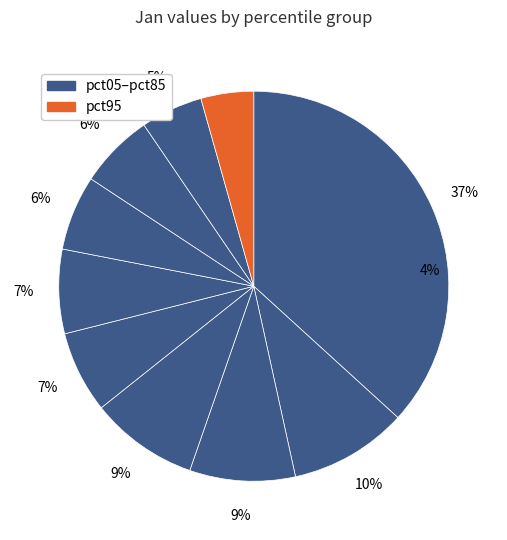

Does any single category account for the majority?

No